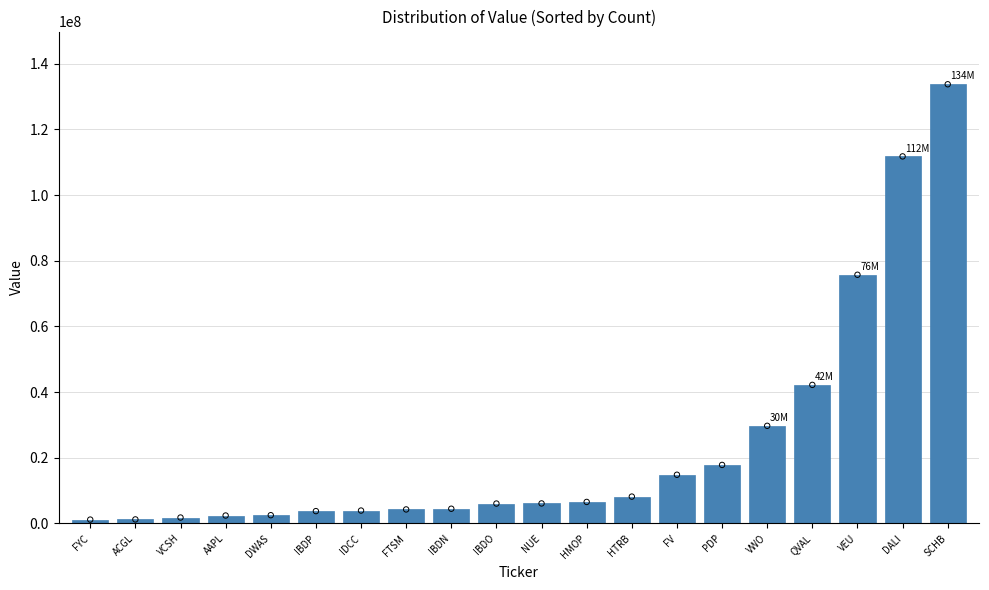

Which has a higher value, VCSH or DWAS?

DWAS